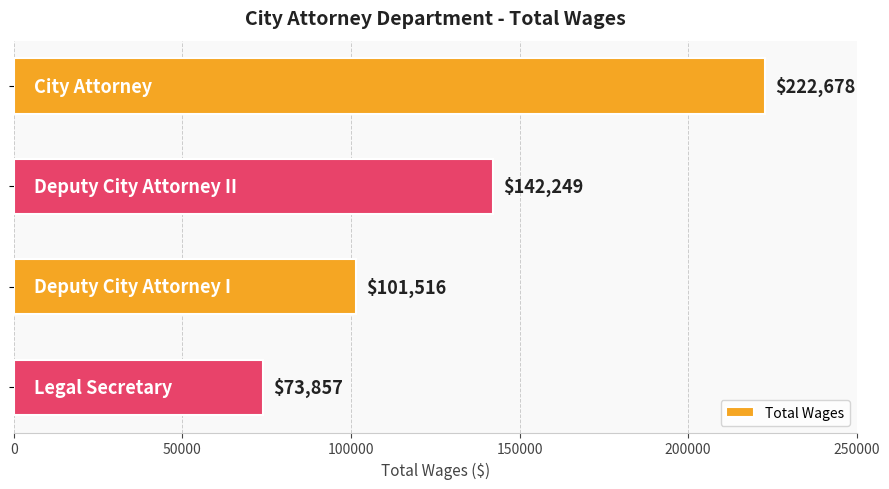

Reading top to bottom, list all the values displayed in this chart.

222678	142249	101516	73857